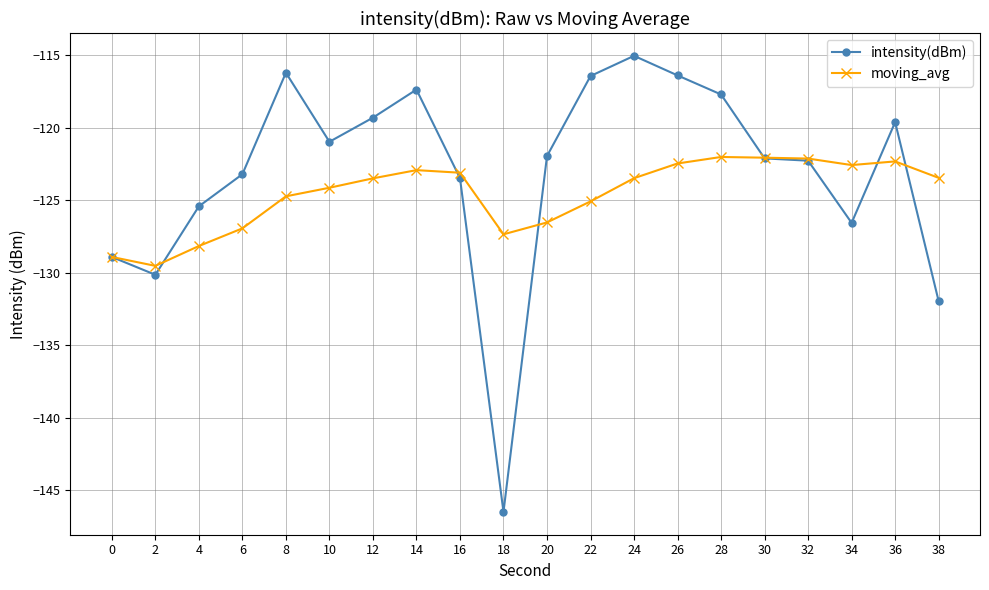

At which label does intensity(dBm) first exceed -121?

8